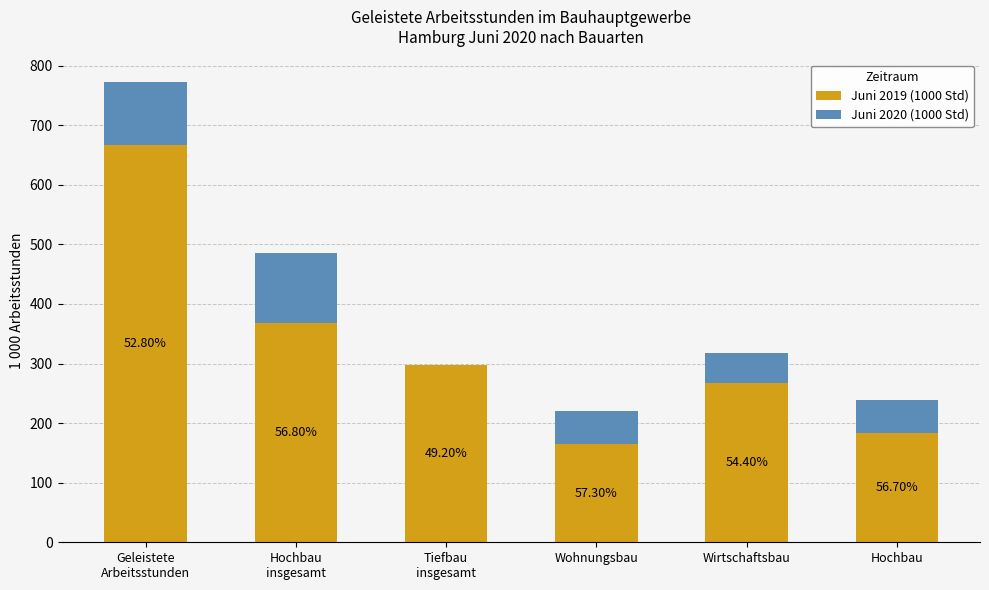

What are all the series names shown in the legend?

Juni 2019 (1000 Std), Juni 2020 (1000 Std)